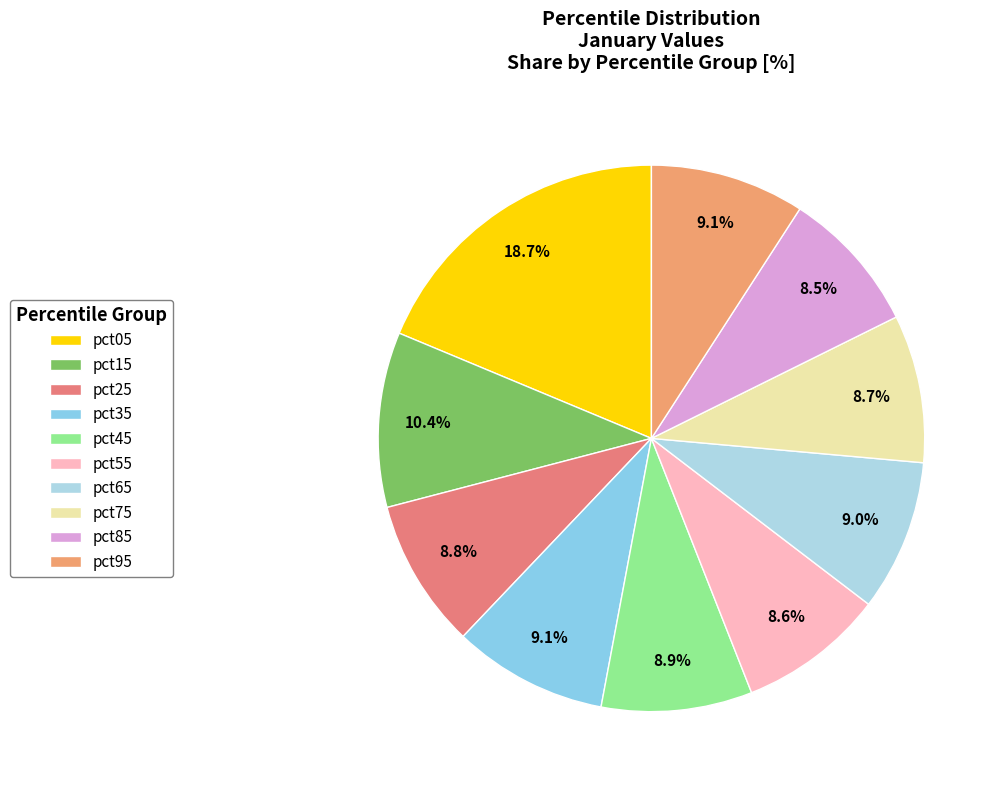

What percentage is NOT represented by pct45?

91.1%